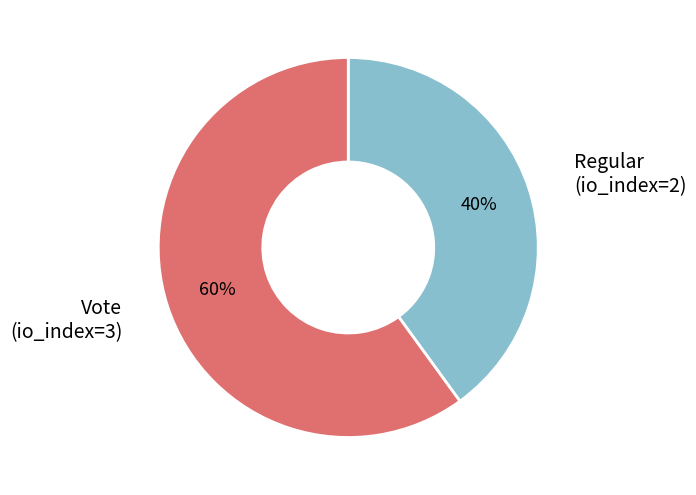

Does any single category account for the majority?

Yes